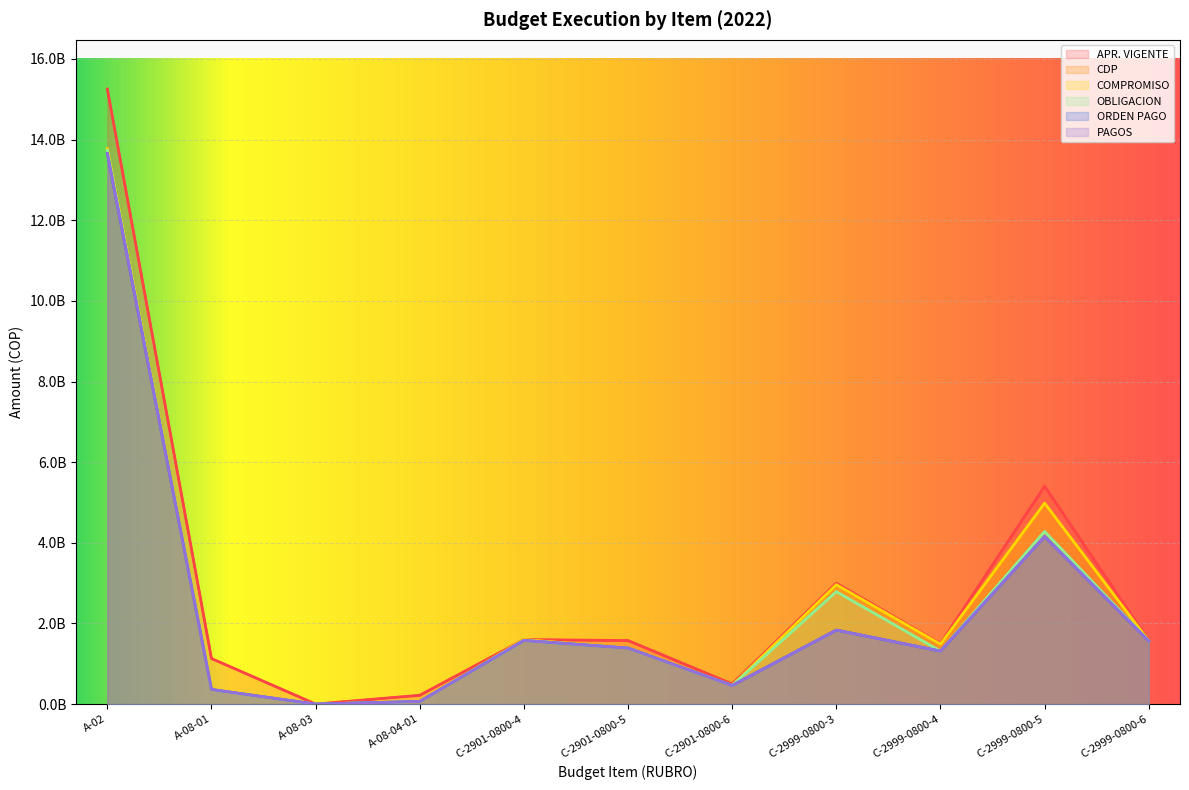

Does the chart display data point markers on the line(s)?

No